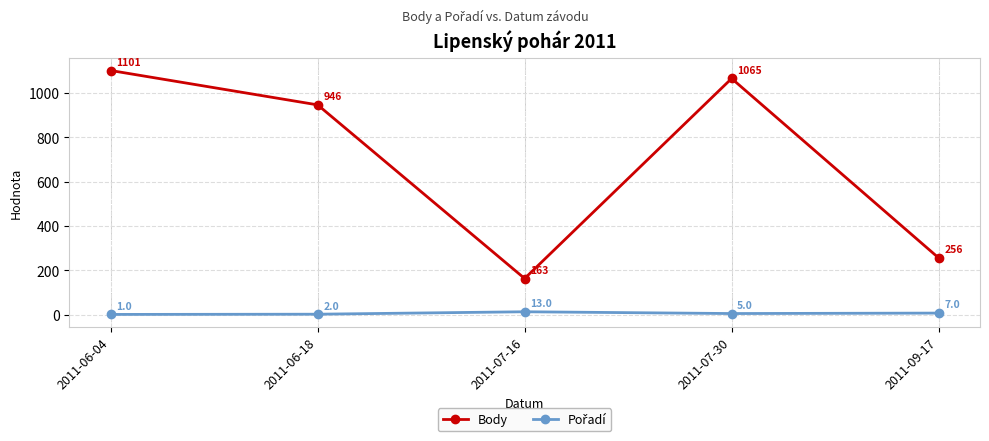

Is this an area chart (filled region under the line)?

No